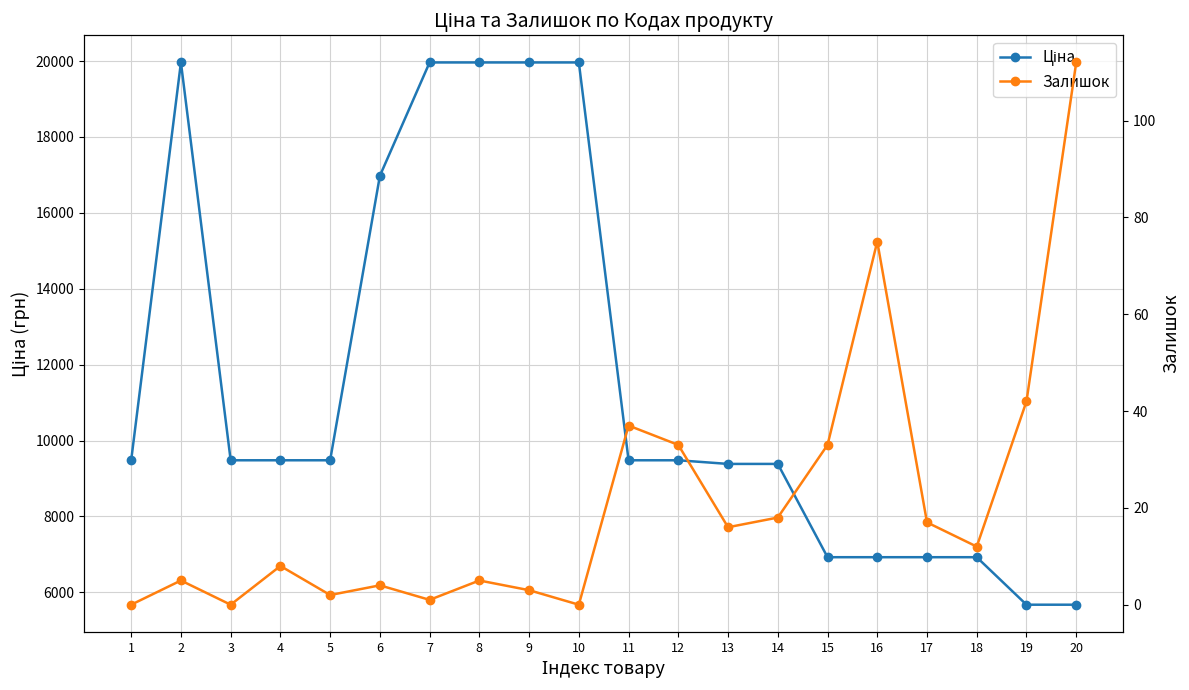

What is the value of the Залишок point at the 17th from the left?

17.0